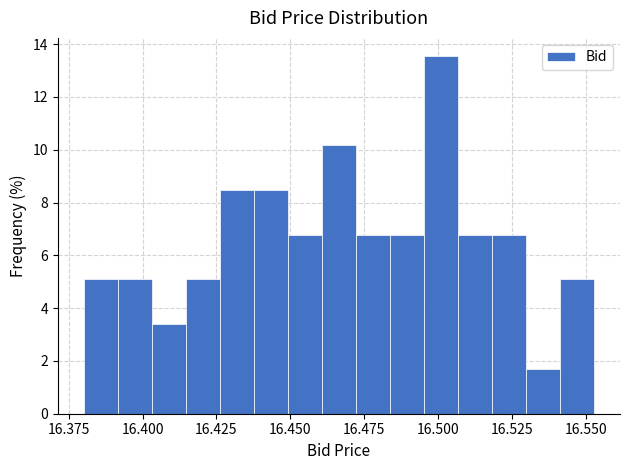

Around what value on the x-axis is the tallest bar? Give the approximate position of its centre, as read against the axis.

16.500